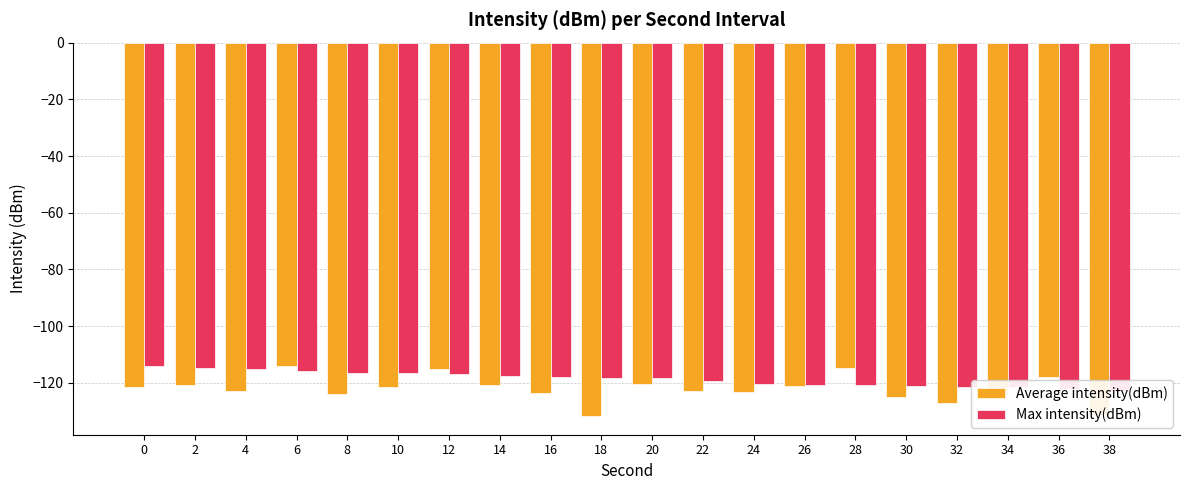

What is the minimum value shown in the chart?

-131.7